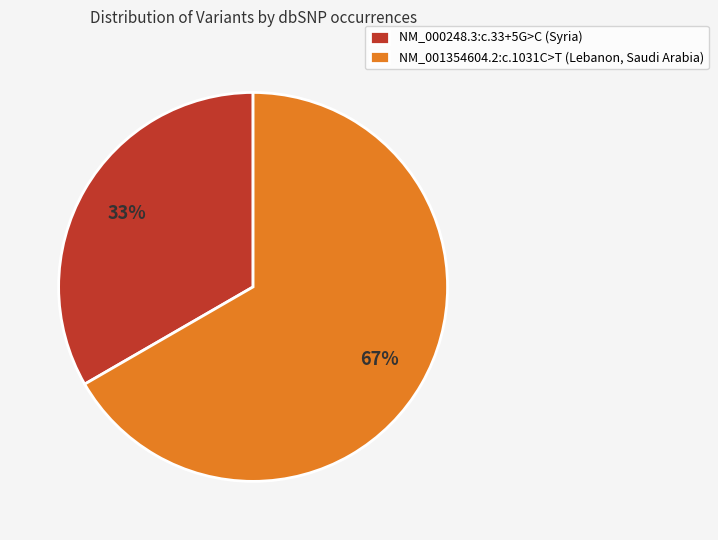

What is the ratio of the value at NM_000248.3:c.33+5G>C (Syria) to the value at NM_001354604.2:c.1031C>T (Lebanon, Saudi Arabia)?

0.5